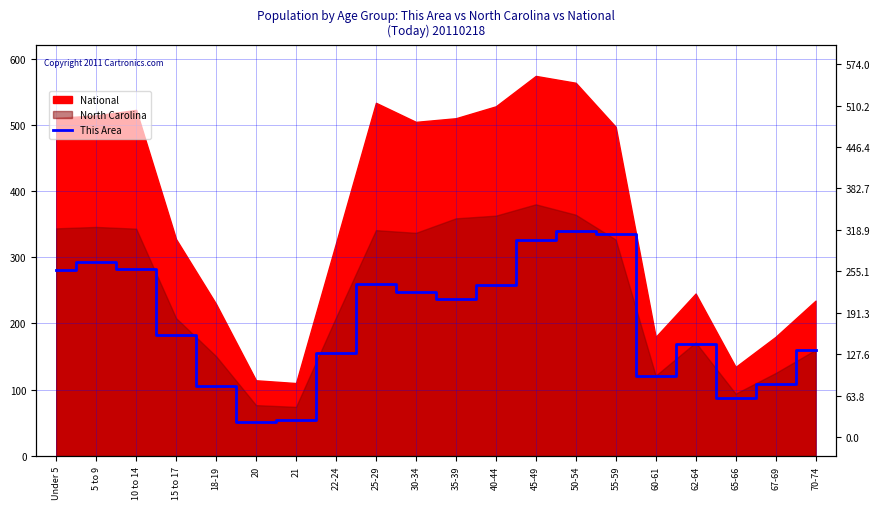

At which label does the data first exceed 237?

Under 5